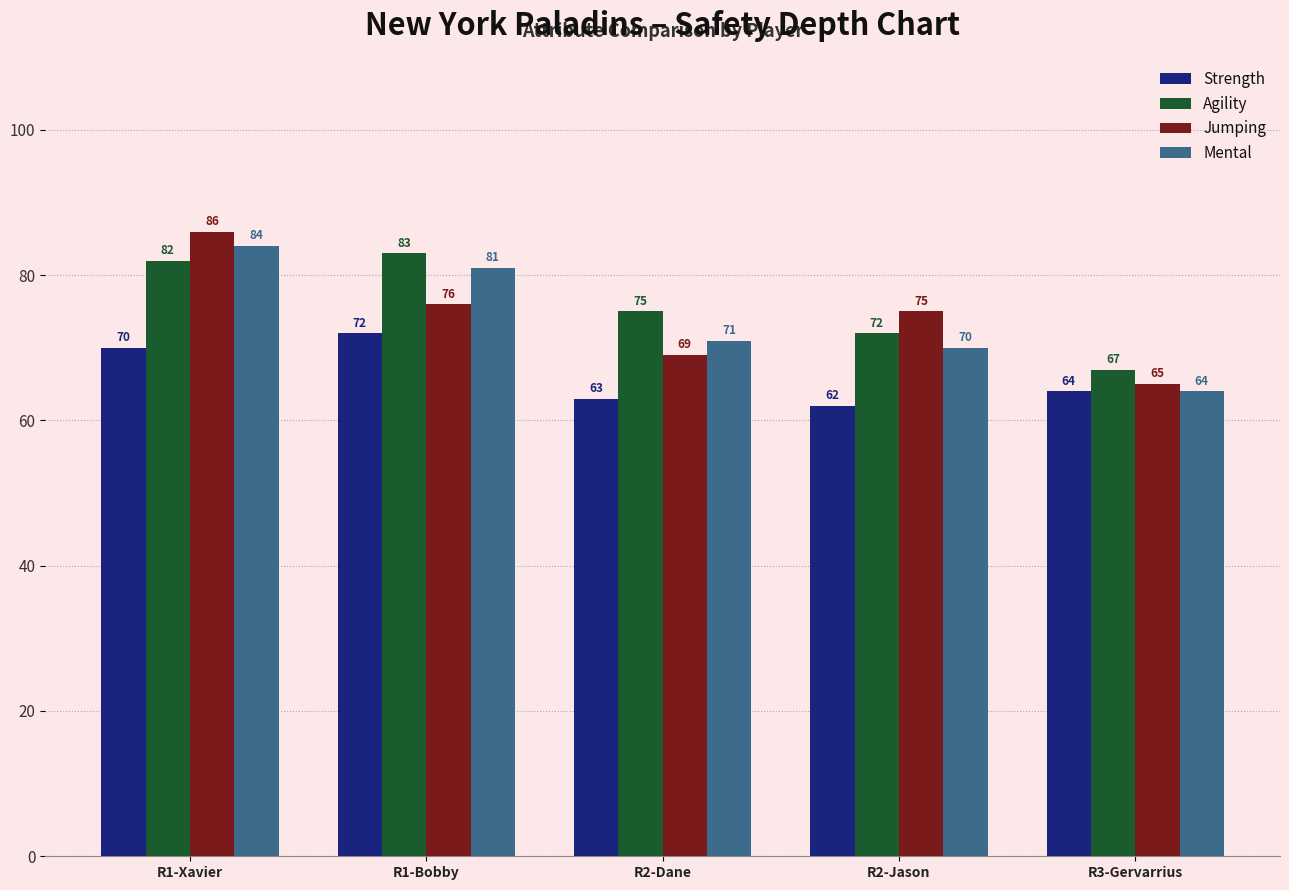

At which label is Jumping closest to 75?

R2-Jason